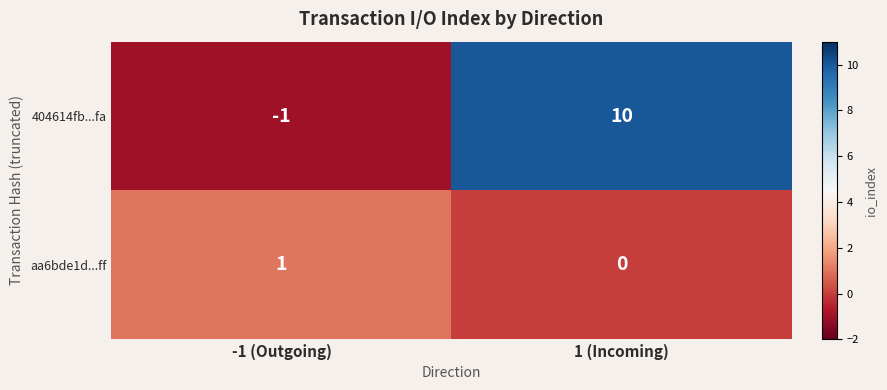

Reading right to left, extract all data points from this chart.

404614fb...fa: 10	-1
aa6bde1d...ff: 0	1